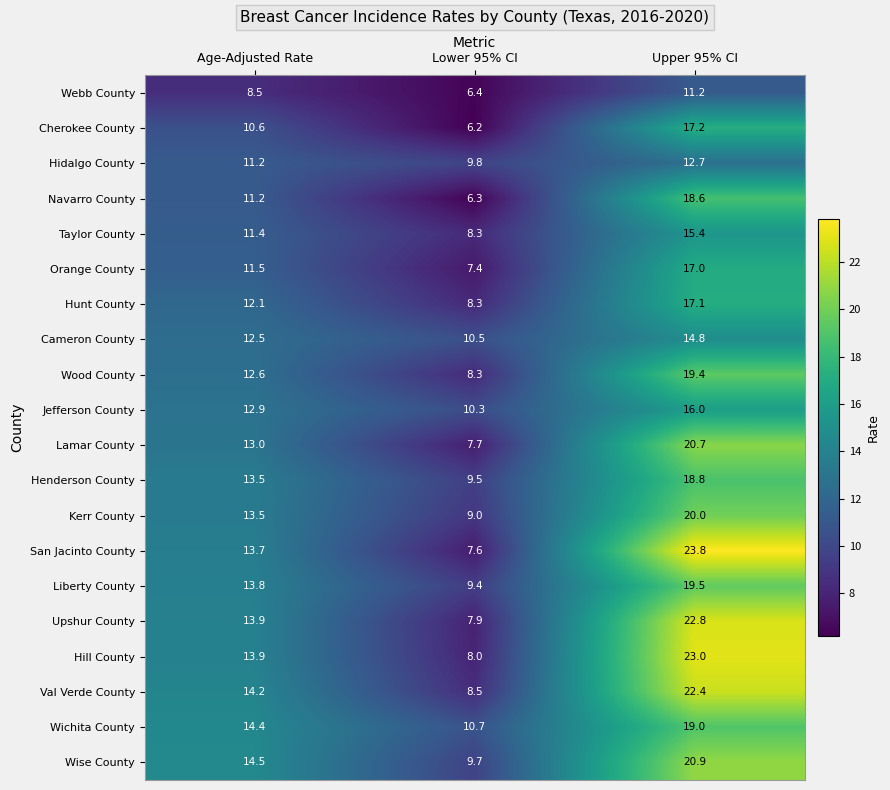

List the series in order of their peak value, lowest first.

Webb County, Hidalgo County, Cameron County, Taylor County, Jefferson County, Orange County, Hunt County, Cherokee County, Navarro County, Henderson County, Wichita County, Wood County, Liberty County, Kerr County, Lamar County, Wise County, Val Verde County, Upshur County, Hill County, San Jacinto County